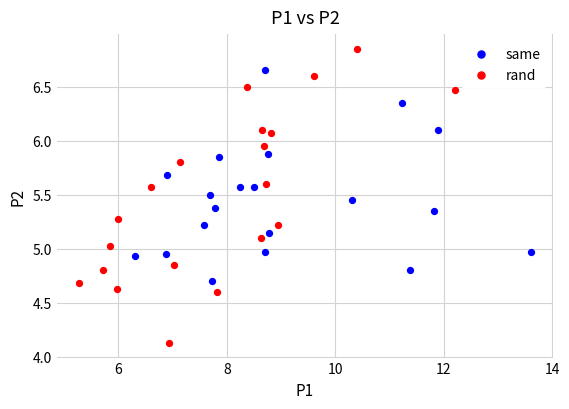

Which series reaches the maximum Y coordinate?

rand